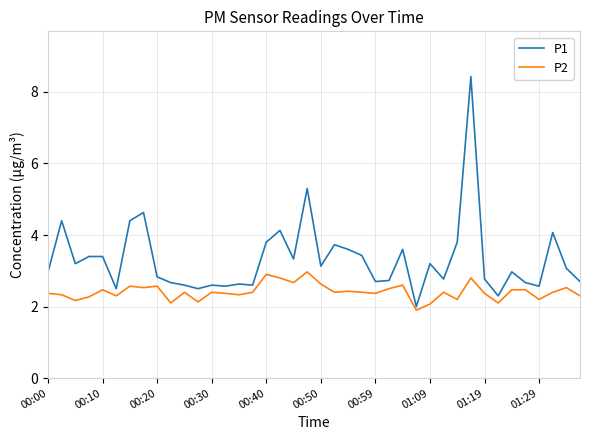

Is this an area chart (filled region under the line)?

No